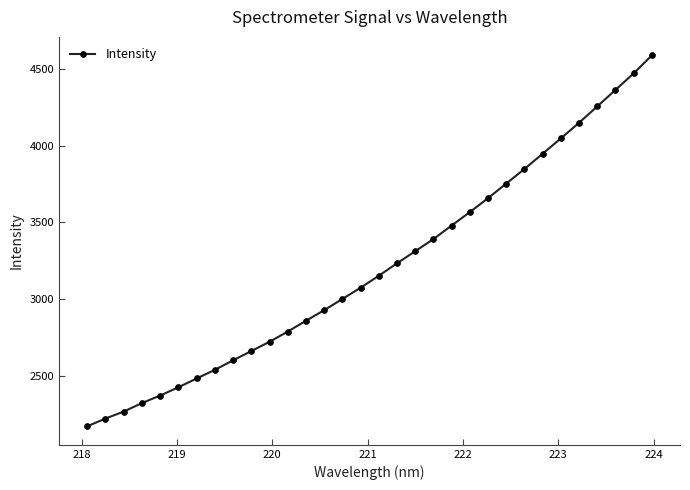

What is the minimum value shown in the chart?

2173.2